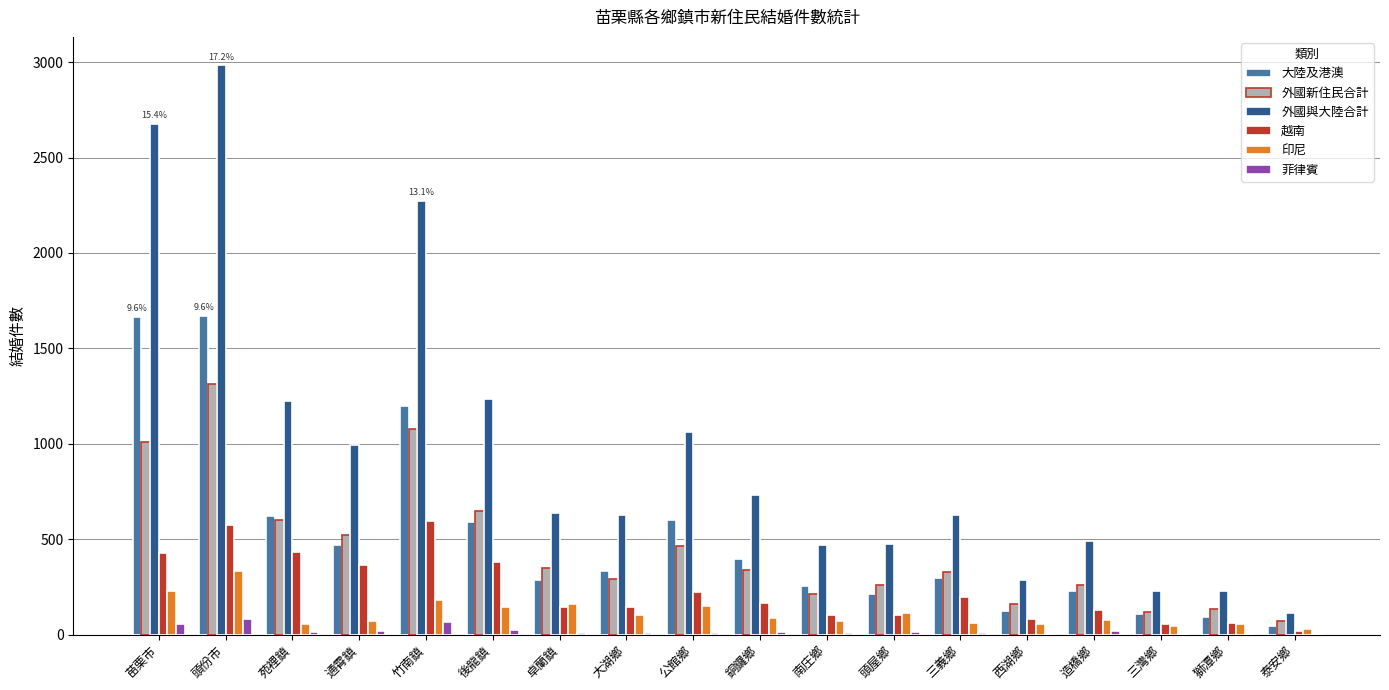

What is the sum of all 越南 values?

4210